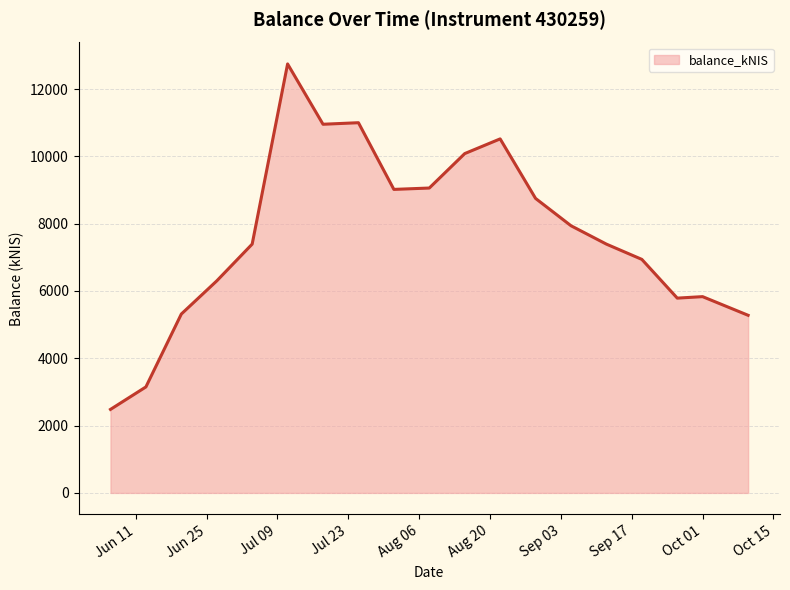

What is the difference between the maximum and minimum values?

10263.4